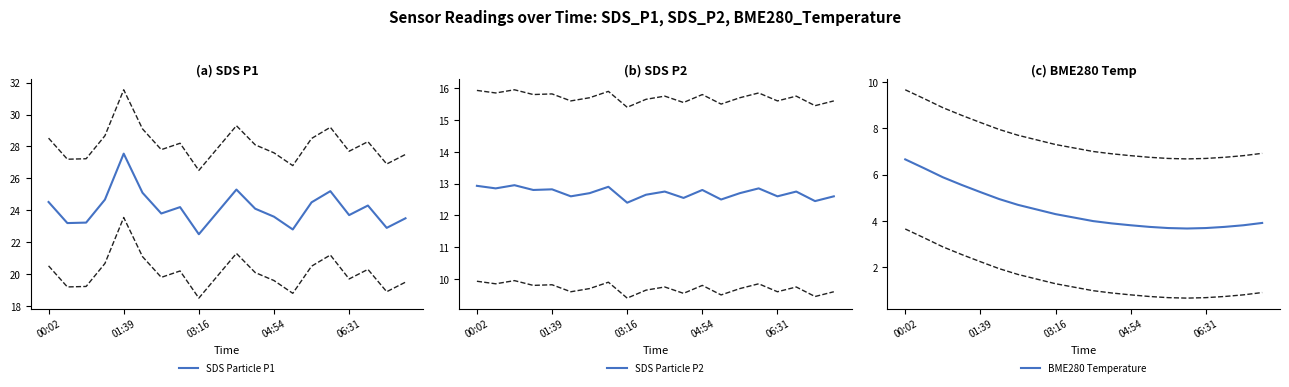

What is the maximum value shown in the chart?

27.6